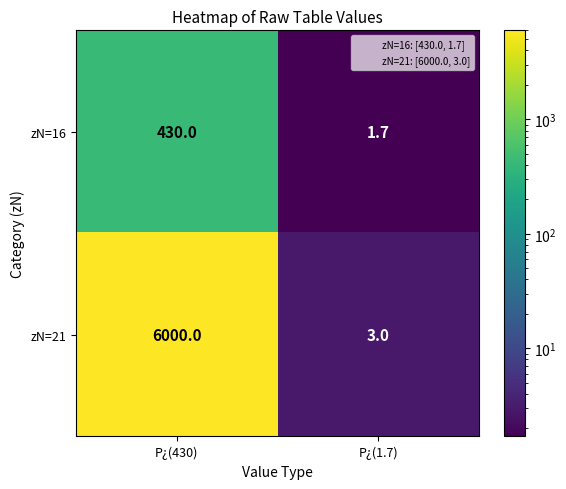

What is the difference between the highest and lowest values at P¿(1.7)?

1.3